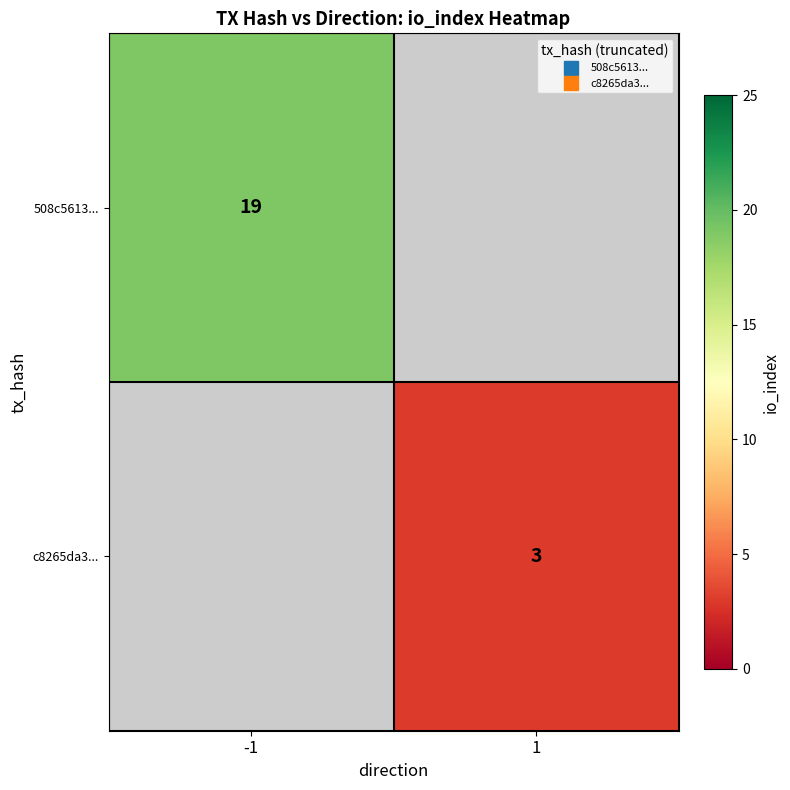

The c8265da3... series shows 3.0 at 1. True or false?

True